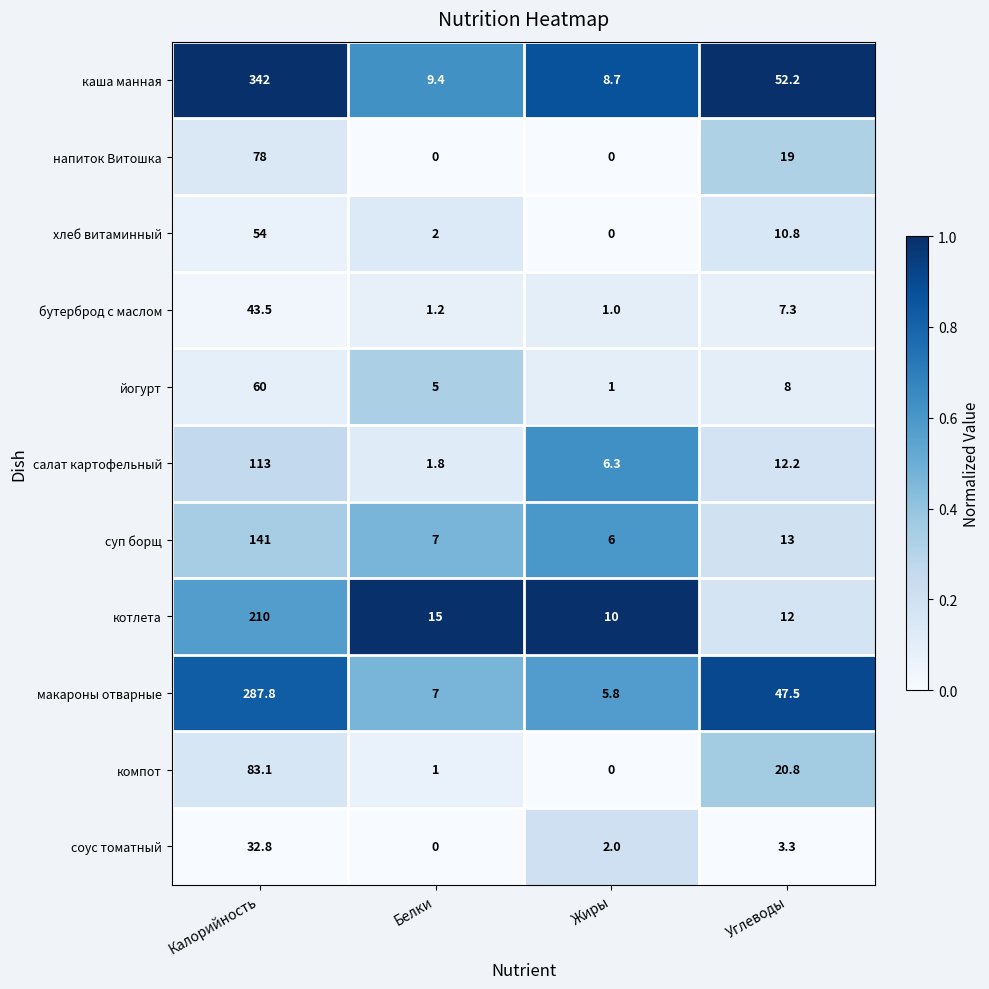

At how many categories does at least one series exceed 0?

4